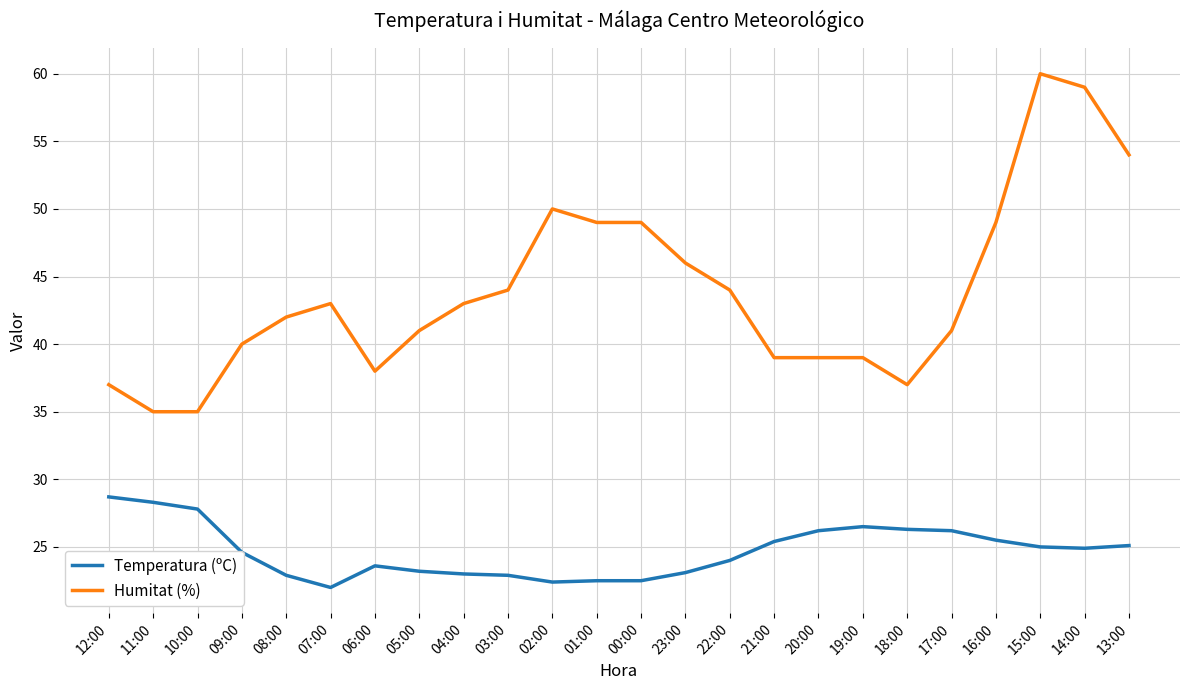

True or false: Temperatura (ºC) and Humitat (%) intersect in this chart.

False